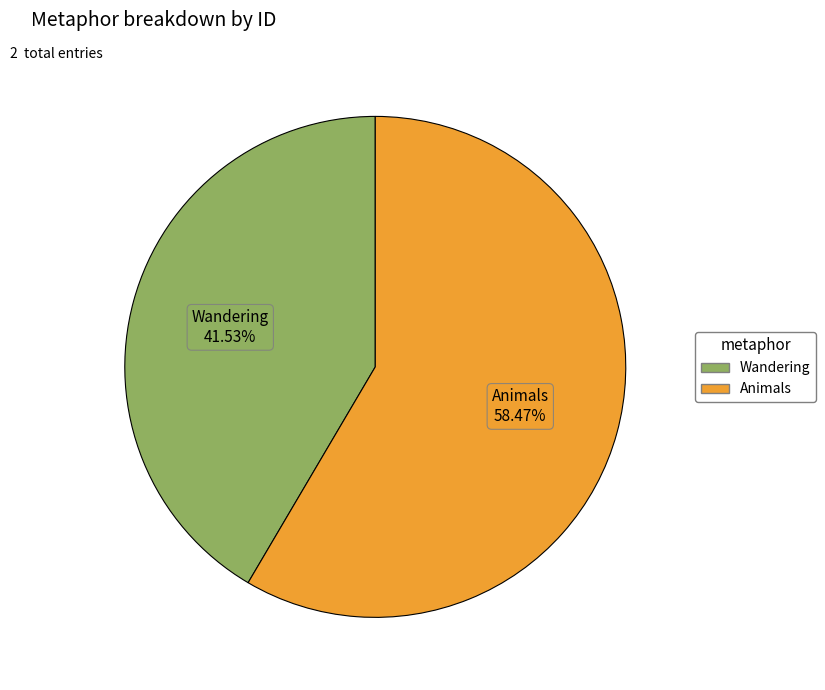

How many segments does this pie chart have?

2